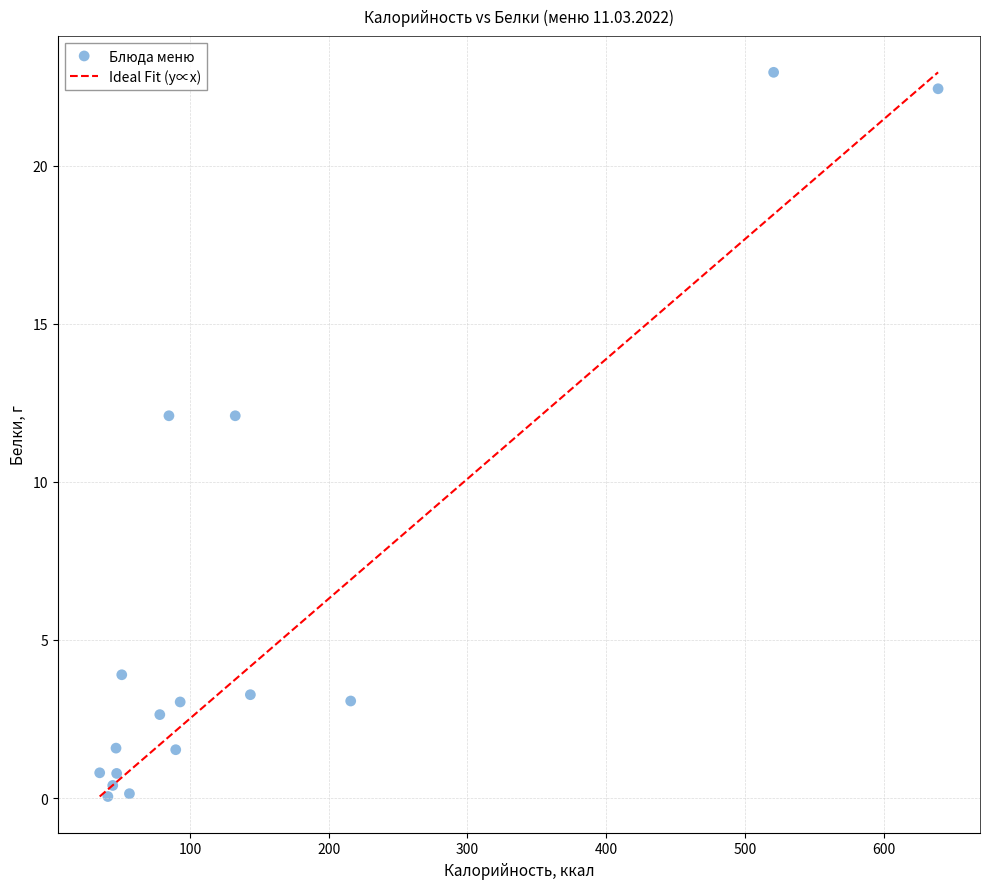

What is the range of Y values (max minus min)?

22.9